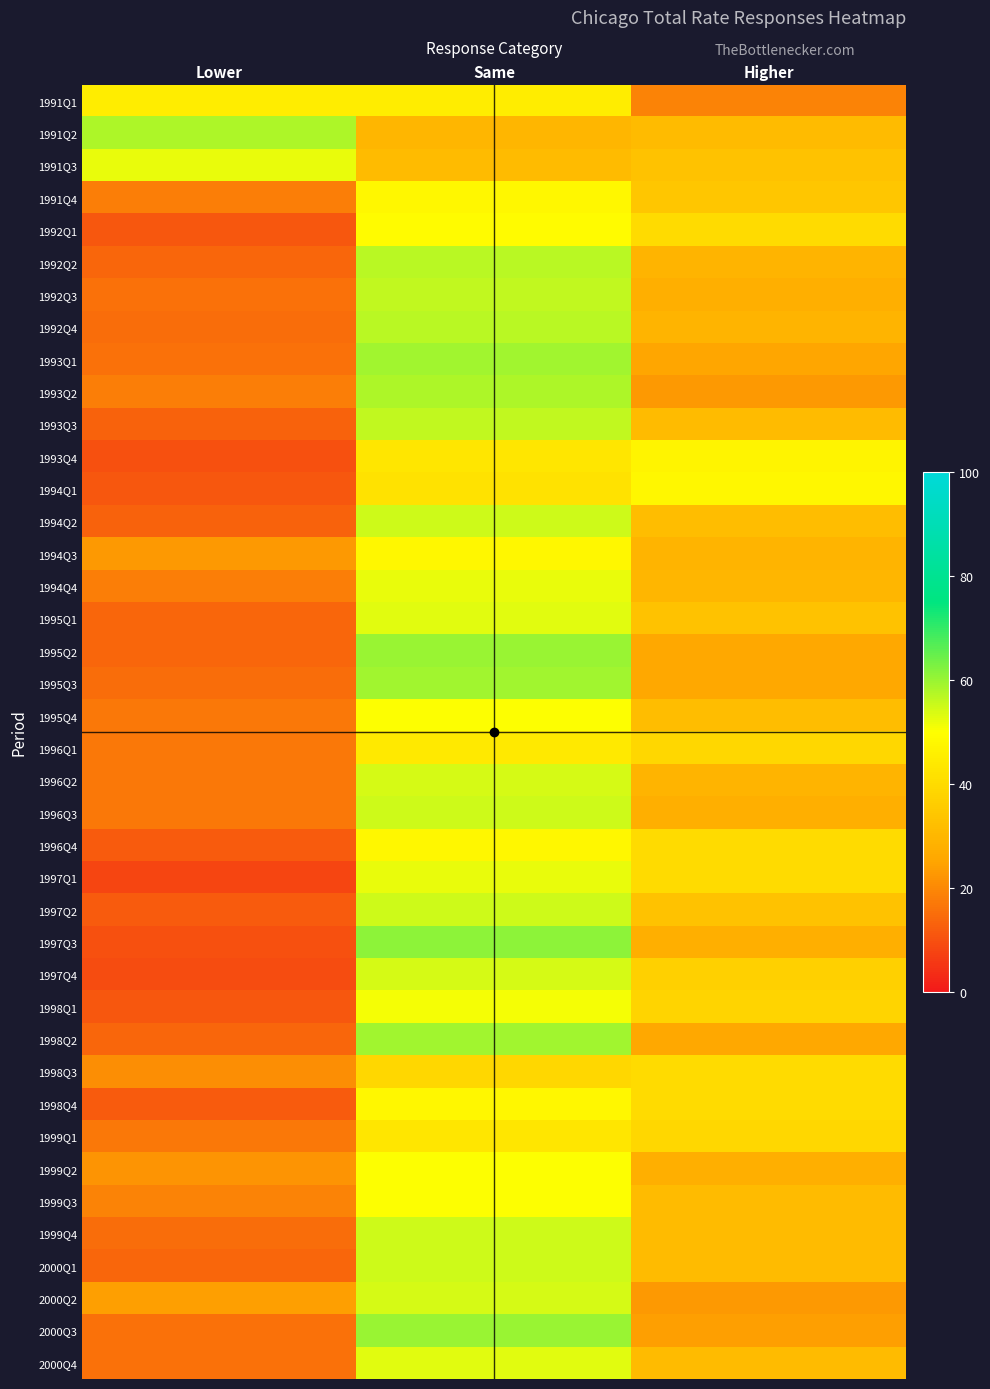

List the series in order of their peak value, lowest first.

1998Q3, 1999Q1, 1996Q1, 1991Q1, 1993Q4, 1991Q4, 1994Q1, 1994Q3, 1996Q4, 1998Q4, 1992Q1, 1995Q4, 1999Q2, 1999Q3, 1998Q1, 1991Q3, 1994Q4, 1997Q1, 1995Q1, 2000Q4, 1996Q2, 1997Q4, 2000Q2, 1994Q2, 1996Q3, 1997Q2, 1999Q4, 2000Q1, 1992Q3, 1993Q3, 1992Q2, 1992Q4, 1991Q2, 1993Q2, 1993Q1, 1995Q3, 1998Q2, 1995Q2, 2000Q3, 1997Q3